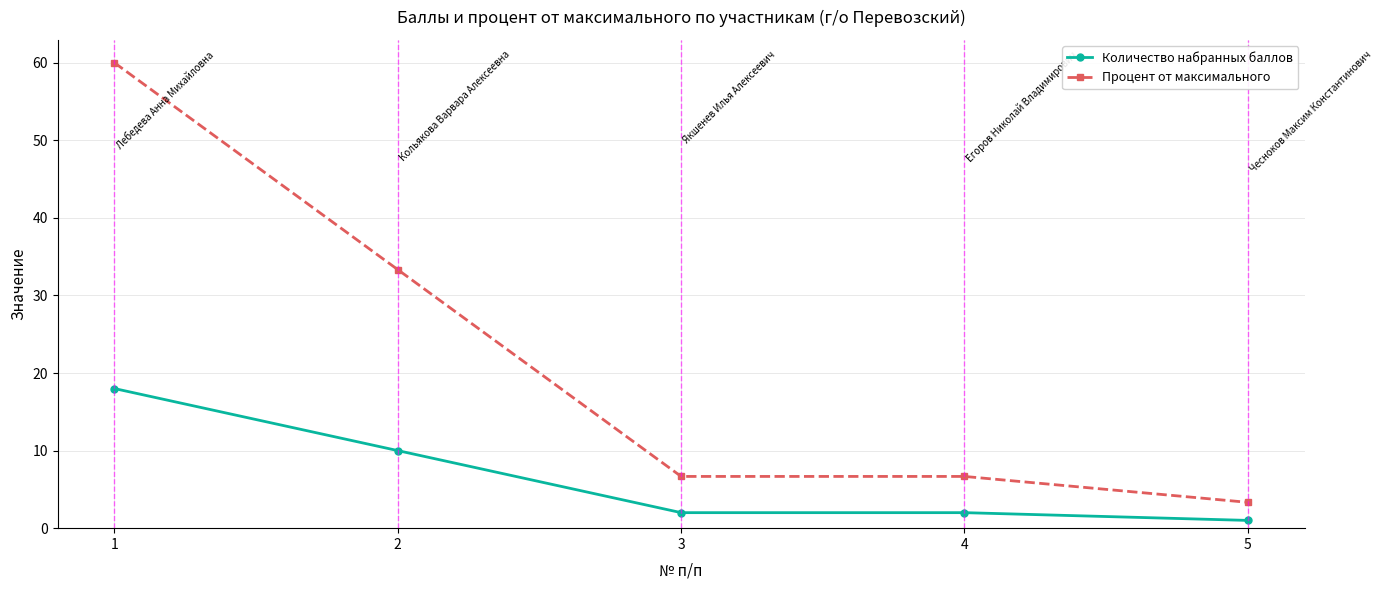

The value of Процент от максимального at 3 is 4.6. True or false?

False